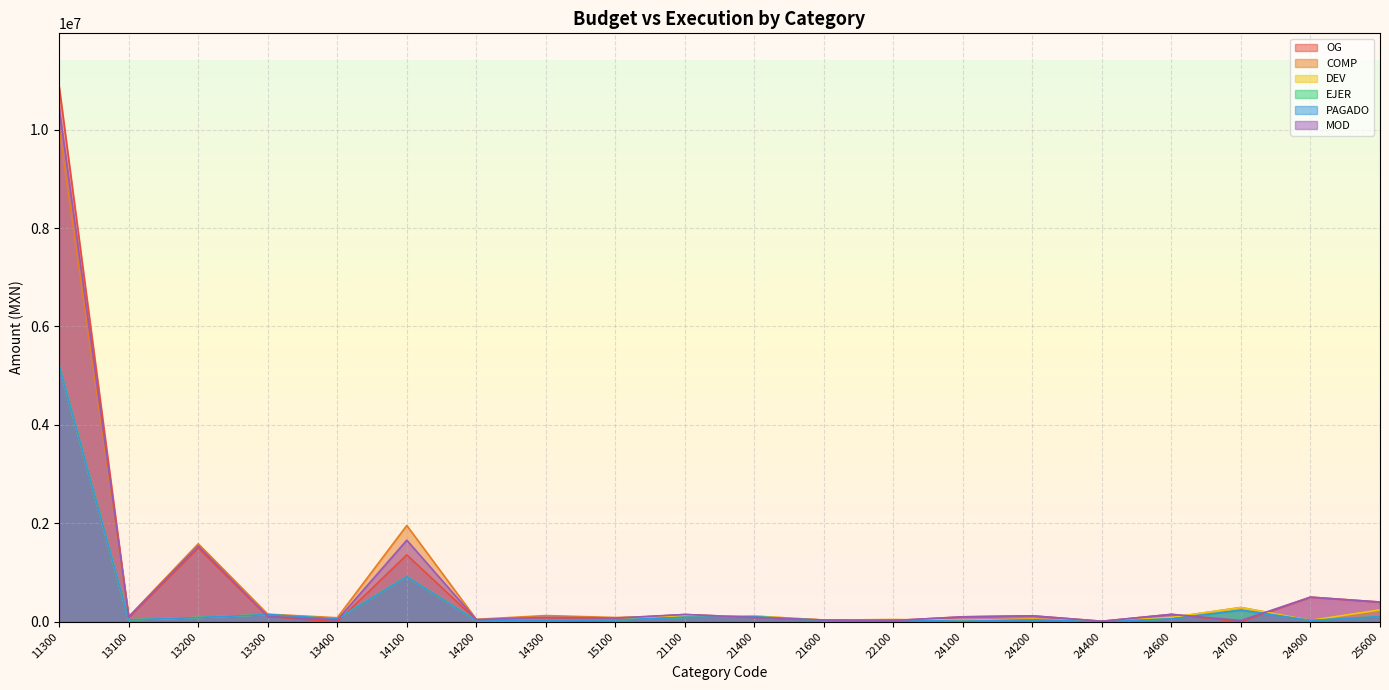

Reading right to left, list all the values displayed in this chart.

OG: 400000.0	500000.0	0.0	150000.0	10000.0	120000.0	100000.0	24000.0	35000.0	88000.0	147000.0	63000.0	54000.0	36000.0	1358000.0	0.0	106000.0	1499000.0	87000.0	10869000.0
COMP: 241047.8	27534.5	289558.9	86457.9	625.0	52796.5	29137.6	42645.0	34085.0	114781.7	121910.2	86000.0	125000.0	49000.0	1956000.0	81100.0	153618.9	1584000.0	104500.0	10002455.6
DEV: 241047.8	27534.5	288278.9	86457.9	625.0	52796.5	29137.6	42645.0	34085.0	114781.7	121910.2	35247.2	28179.6	22922.0	916241.3	56156.0	145389.2	85612.7	37759.2	5199933.4
EJER: 102861.6	25551.0	235583.1	57311.8	625.0	37062.7	8437.5	35149.0	25886.3	101396.0	88269.7	35247.2	28179.6	22922.0	916241.3	56156.0	145389.2	85612.7	37759.2	5199933.4
PAGADO: 102861.6	25551.0	235583.1	57311.8	625.0	37062.7	8437.5	32296.6	25886.3	101396.0	91122.1	35247.2	28179.6	22922.0	916241.3	56156.0	145389.2	85612.7	37759.2	5199933.4
MOD: 400000.0	500000.0	25000.0	150000.0	10000.0	120000.0	100000.0	24000.0	35000.0	88000.0	147000.0	74500.0	89500.0	42500.0	1657000.0	37000.0	111000.0	1541500.0	95750.0	10423250.0